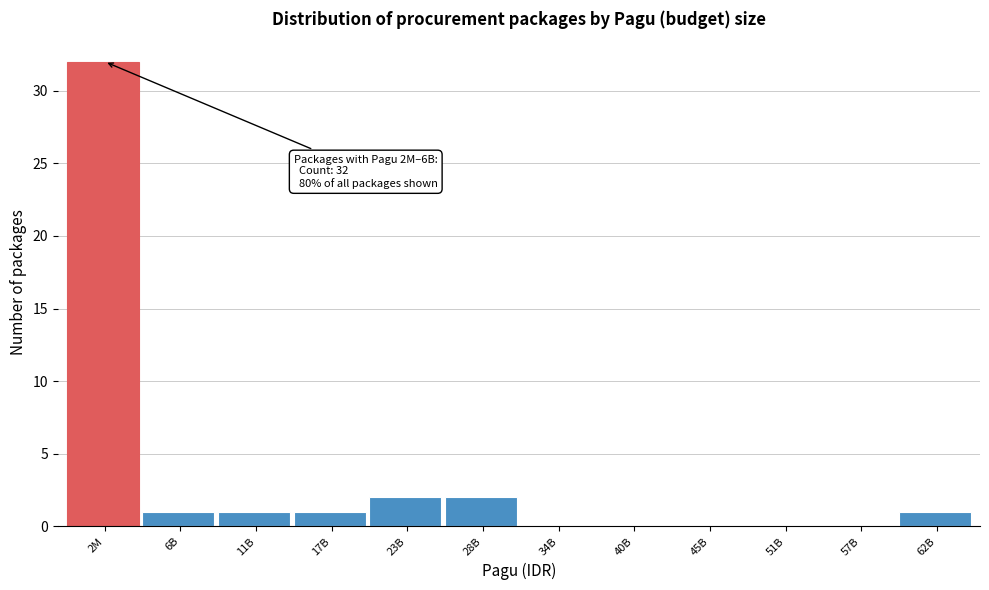

Reading right to left, list all the values displayed in this chart.

62B=1	57B=0	51B=0	45B=0	40B=0	34B=0	28B=2	23B=2	17B=1	11B=1	6B=1	2M=32